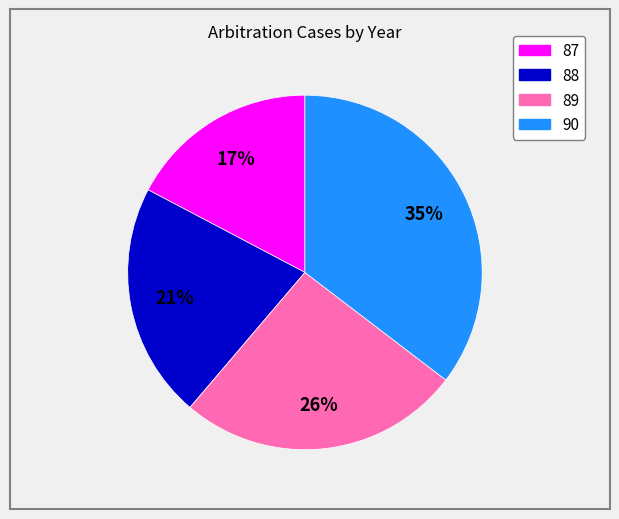

Rank the categories by value from highest to lowest.

90, 89, 88, 87